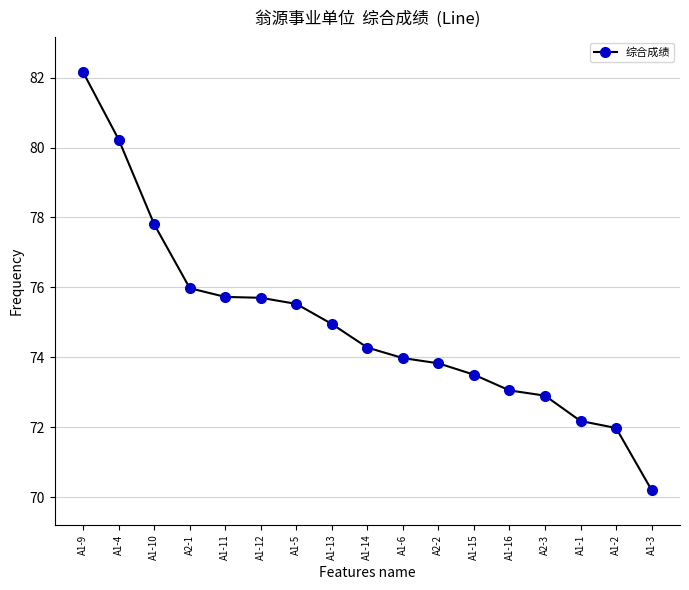

What is the label of the 9th point from the right?

A1-14